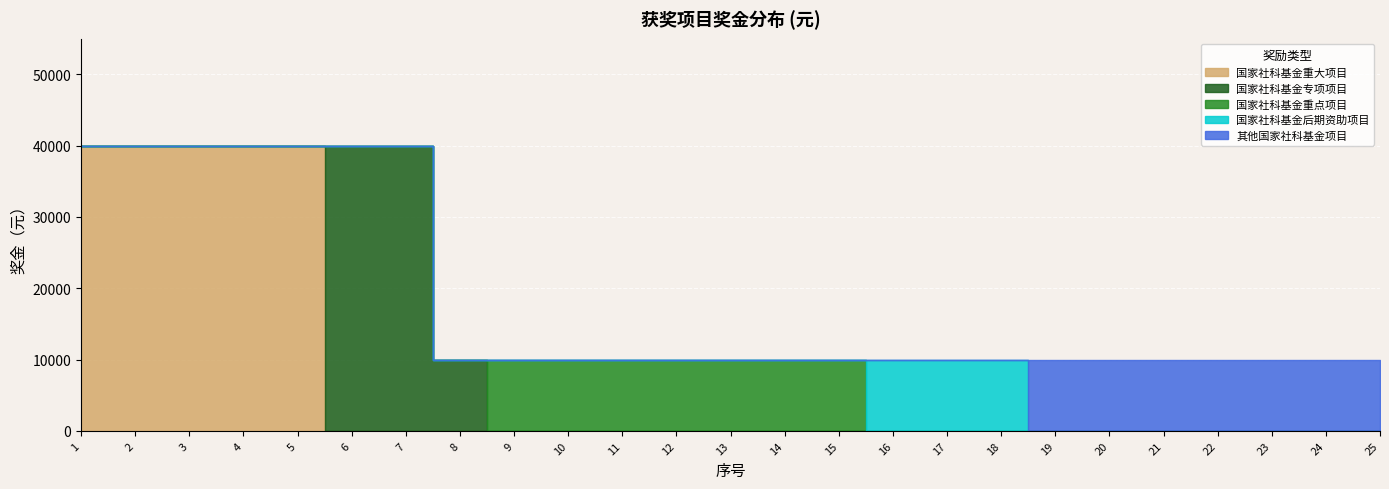

What are all the series names shown in the legend?

国家社科基金重大项目, 国家社科基金专项项目, 国家社科基金重点项目, 国家社科基金后期资助项目, 其他国家社科基金项目